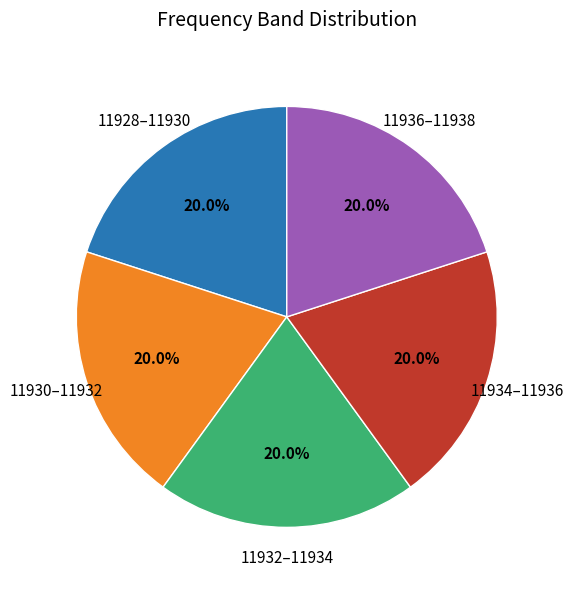

Does any single category account for the majority?

No